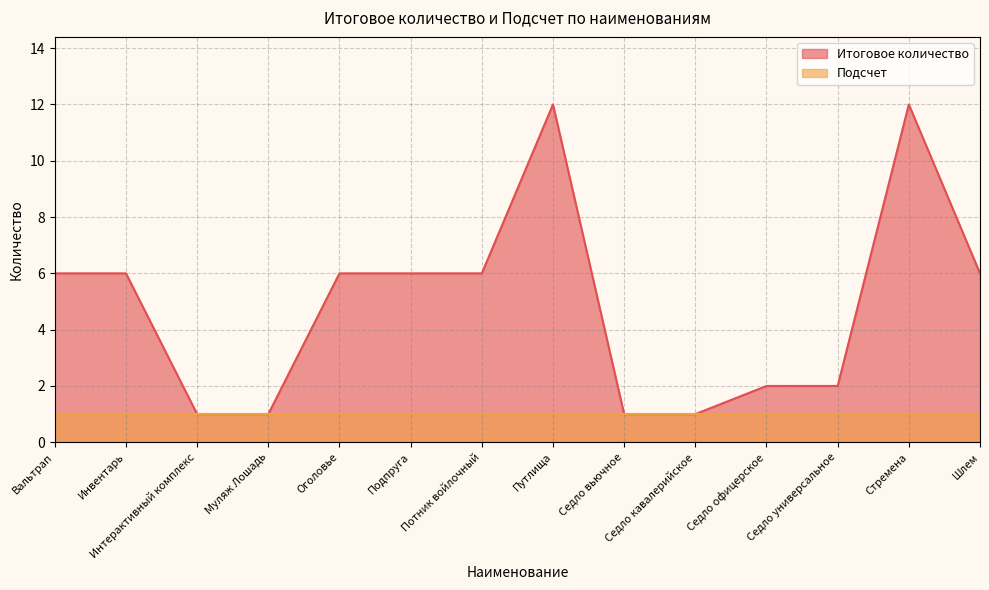

Rank the categories by value from lowest to highest.

Интерактивный комплекс, Муляж Лошадь, Седло вьючное, Седло кавалерийское, Седло офицерское, Седло универсальное, Вальтрап, Инвентарь, Оголовье, Подпруга, Потник войлочный, Шлем, Путлища, Стремена